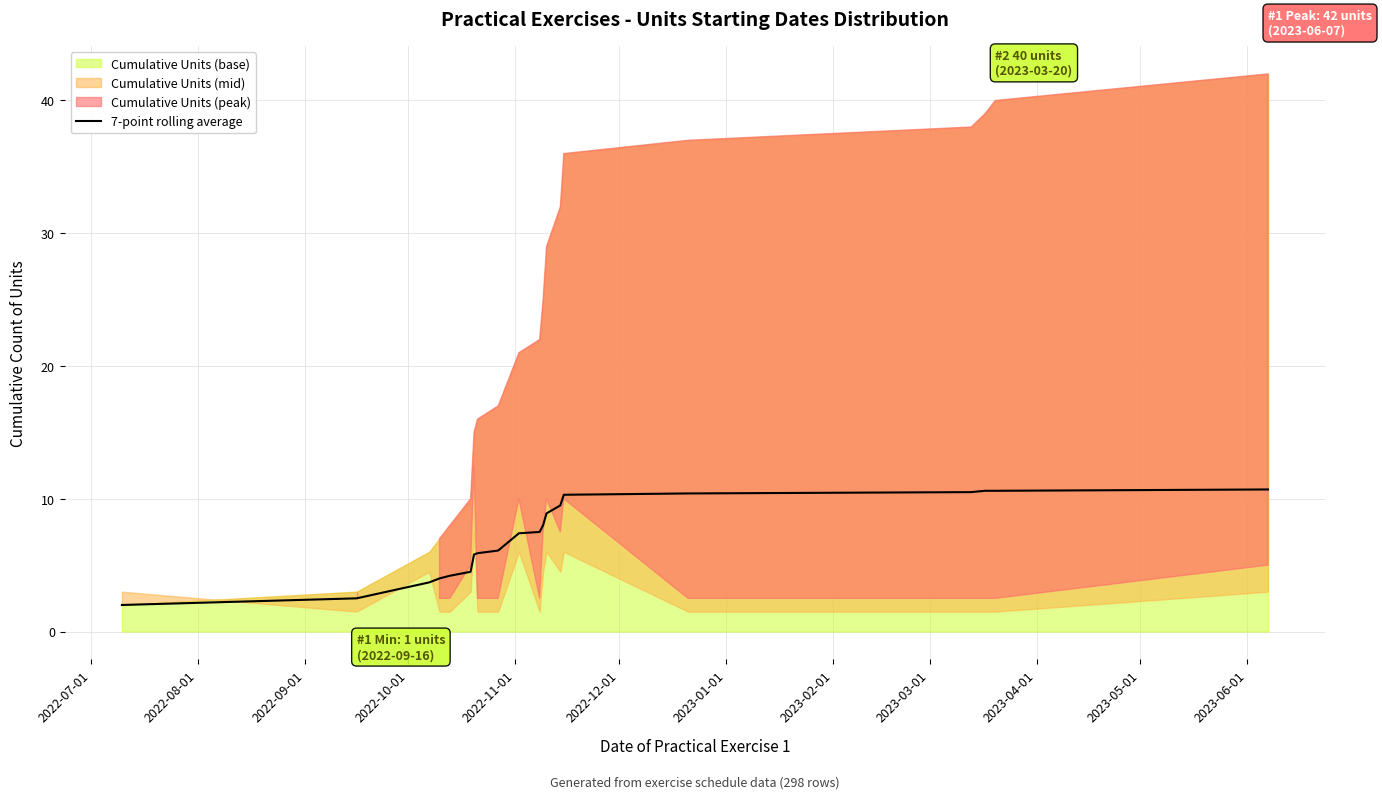

What is the minimum value for 7-point rolling average?

2.0